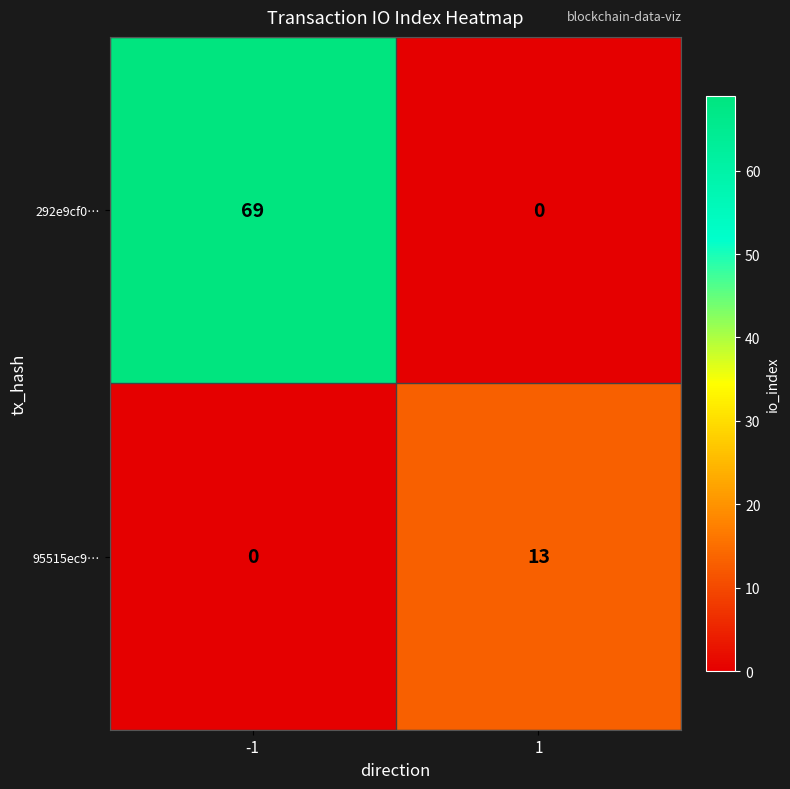

Read the 292e9cf0… value at -1.

69